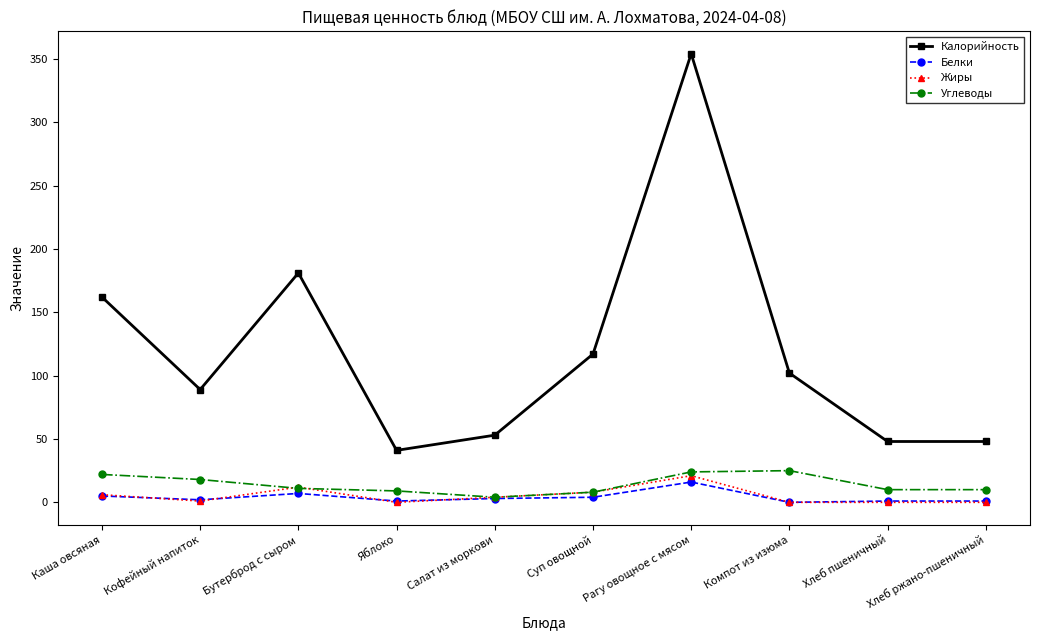

What is the highest value of the Углеводы series?

25